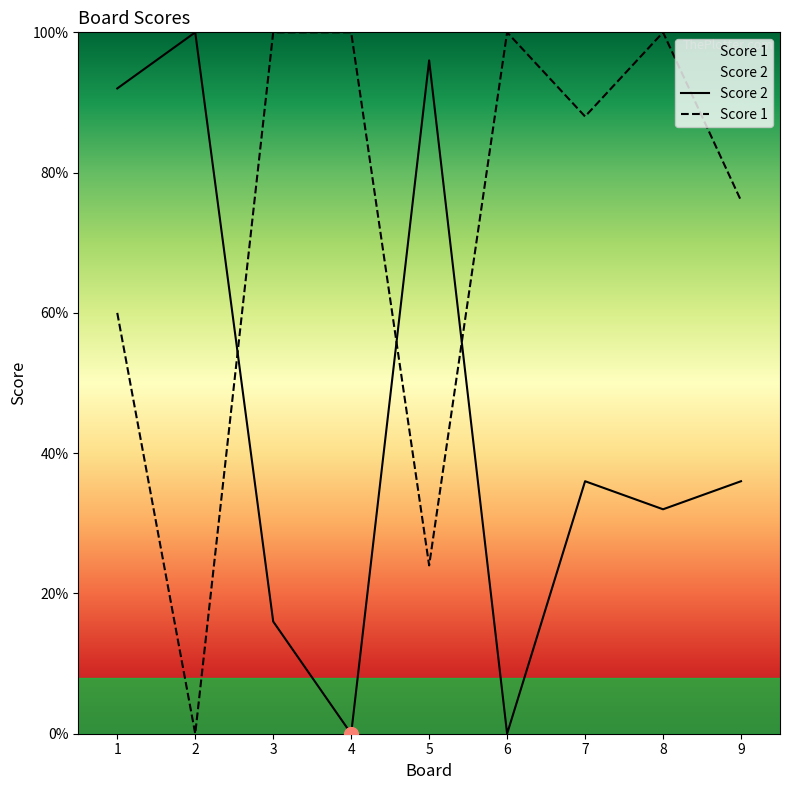

Between which two adjacent categories do Score 2 and Score 1 first intersect?

2 and 3